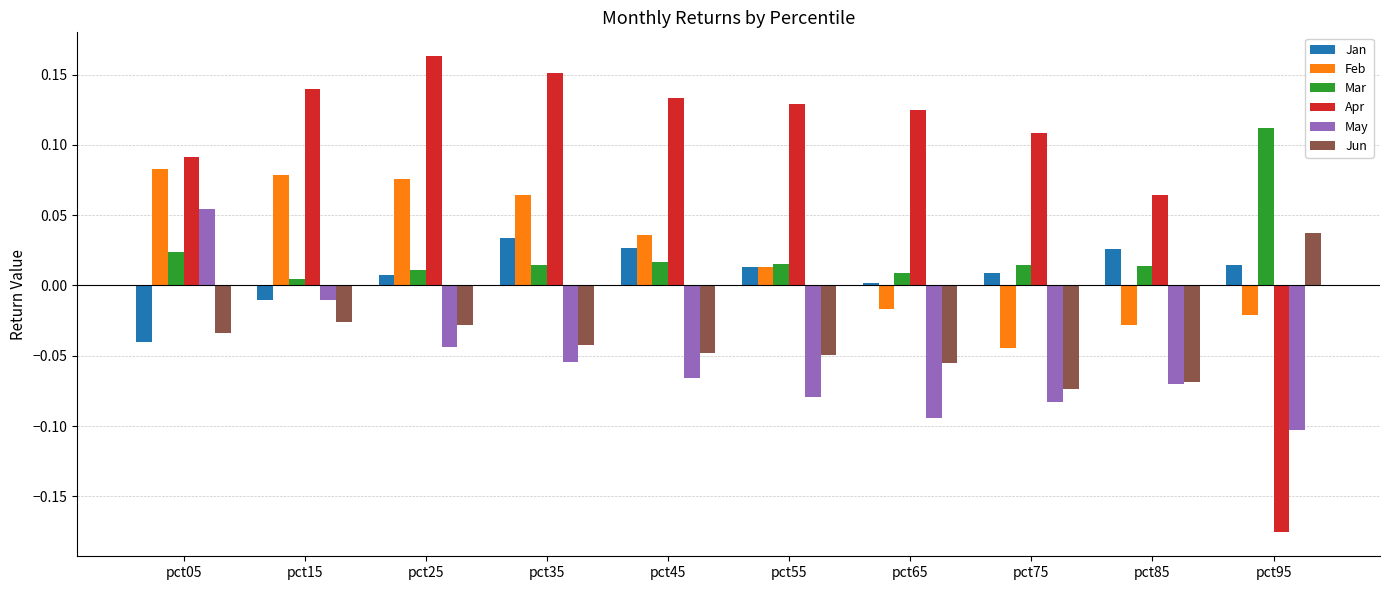

What is the sum of all May values?

-0.5